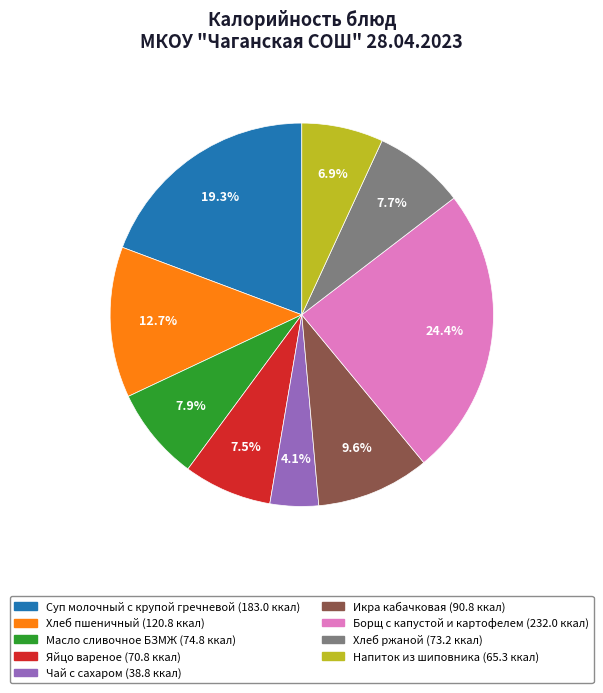

Is it true that Борщ с капустой и картофелем is 24% of the pie?

True